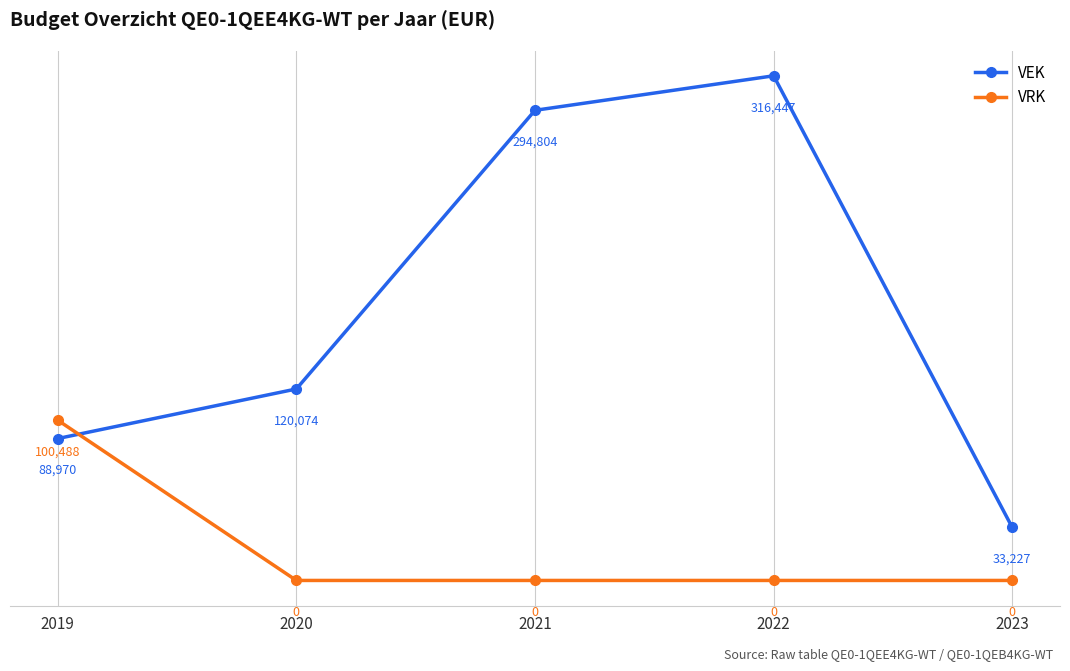

What is the maximum value for VRK?

100488